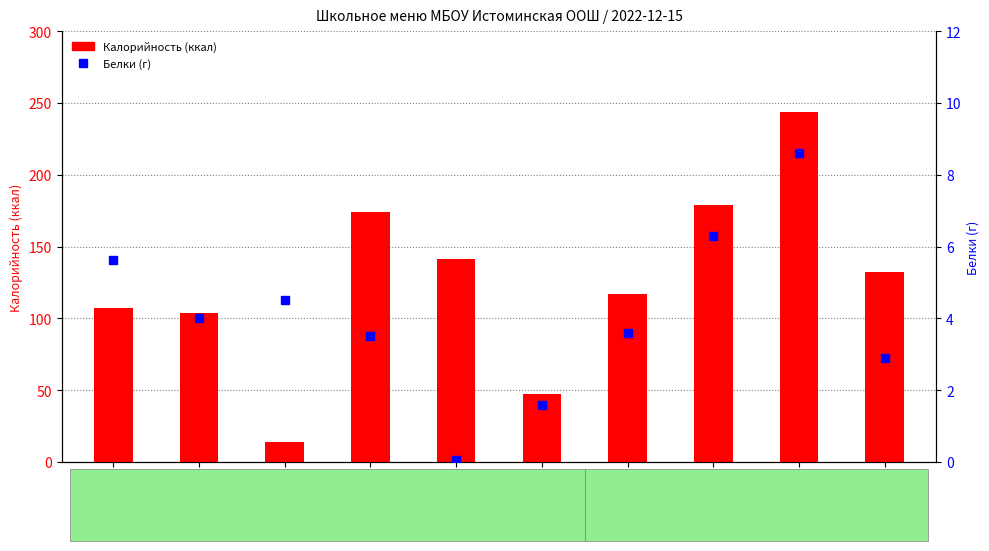

Count the number of data series in this chart.

2